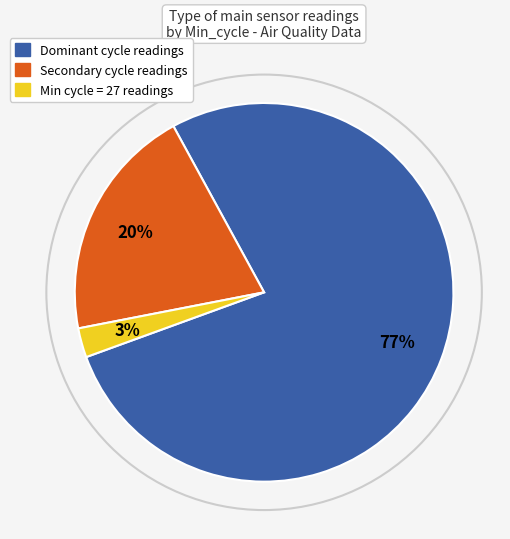

To the nearest percent, what is the average slice percentage?

33%